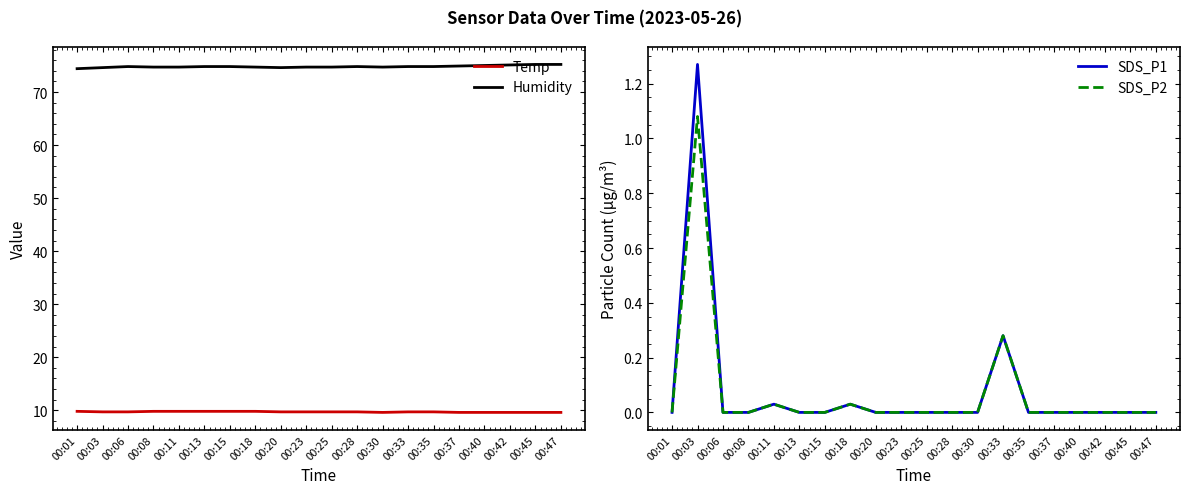

What are all the series names shown in the legend?

Temp, Humidity, SDS_P1, SDS_P2